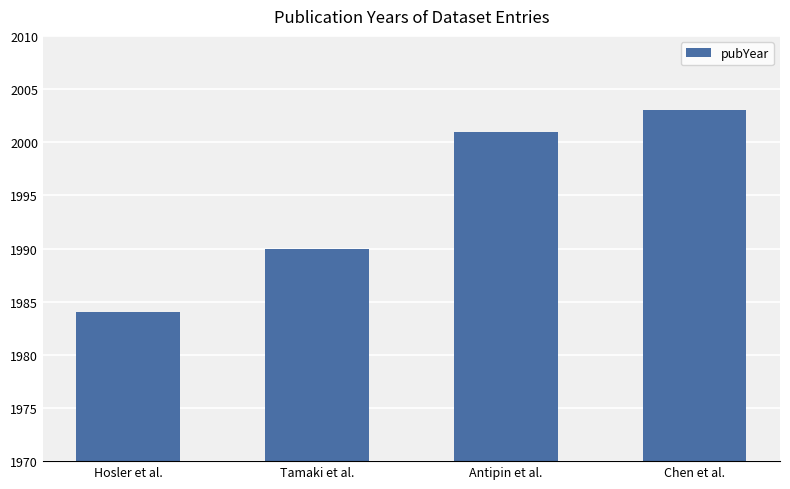

What is the label of the 2nd bar from the right?

Antipin et al.